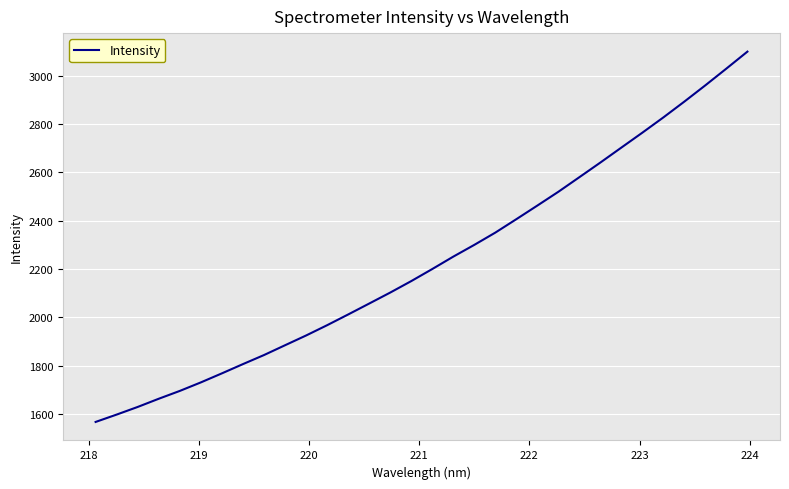

What is the smallest value displayed?

1568.3